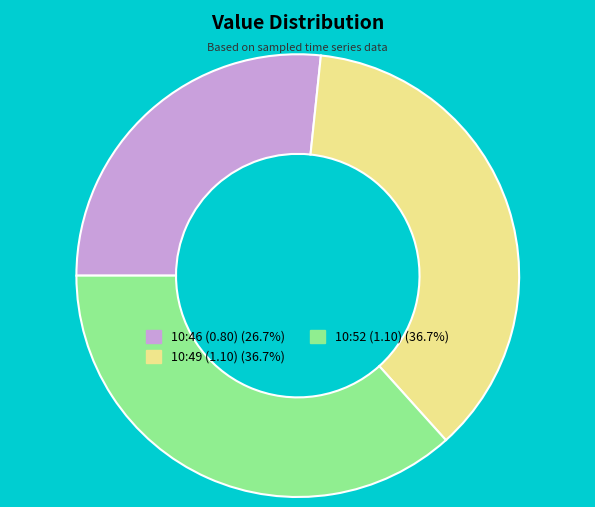

How many slices are in this pie chart?

3